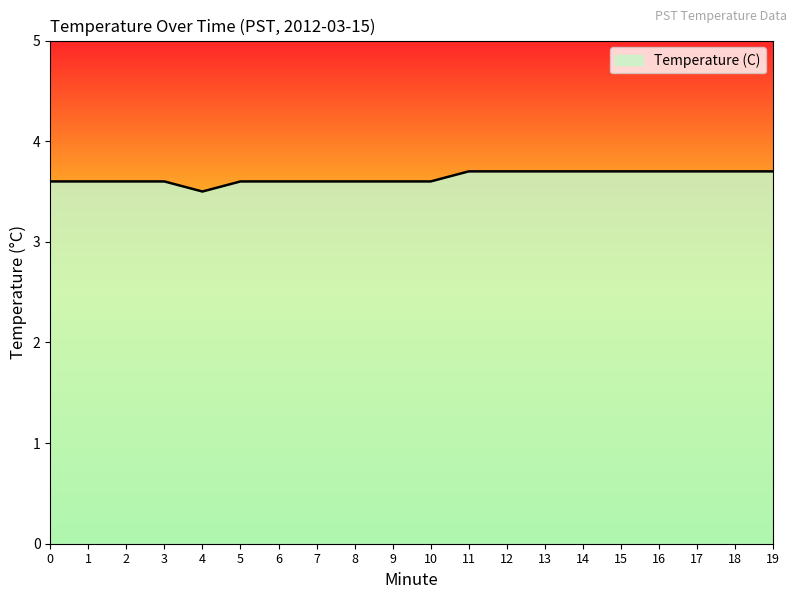

The value at 14 is 6.2. True or false?

False